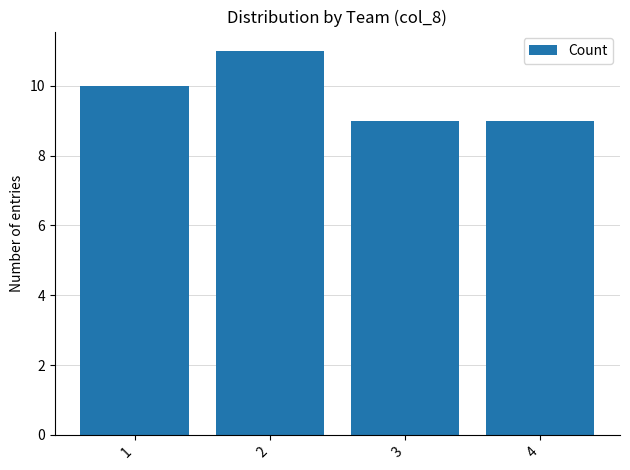

Where is the data nearest to the value 10?

1